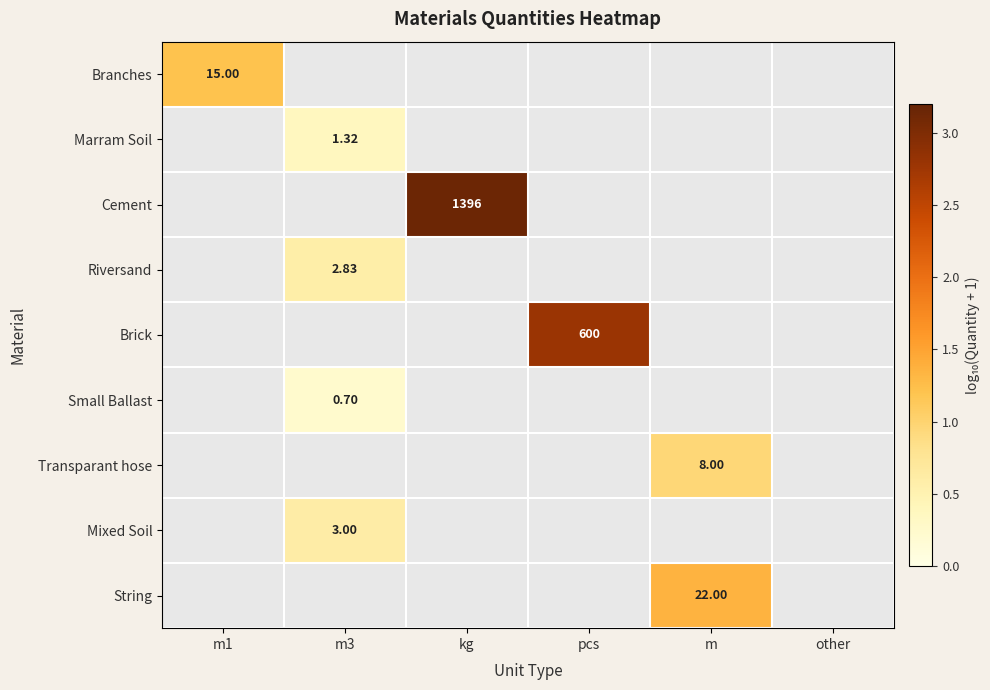

At how many categories does at least one series exceed 2?

2